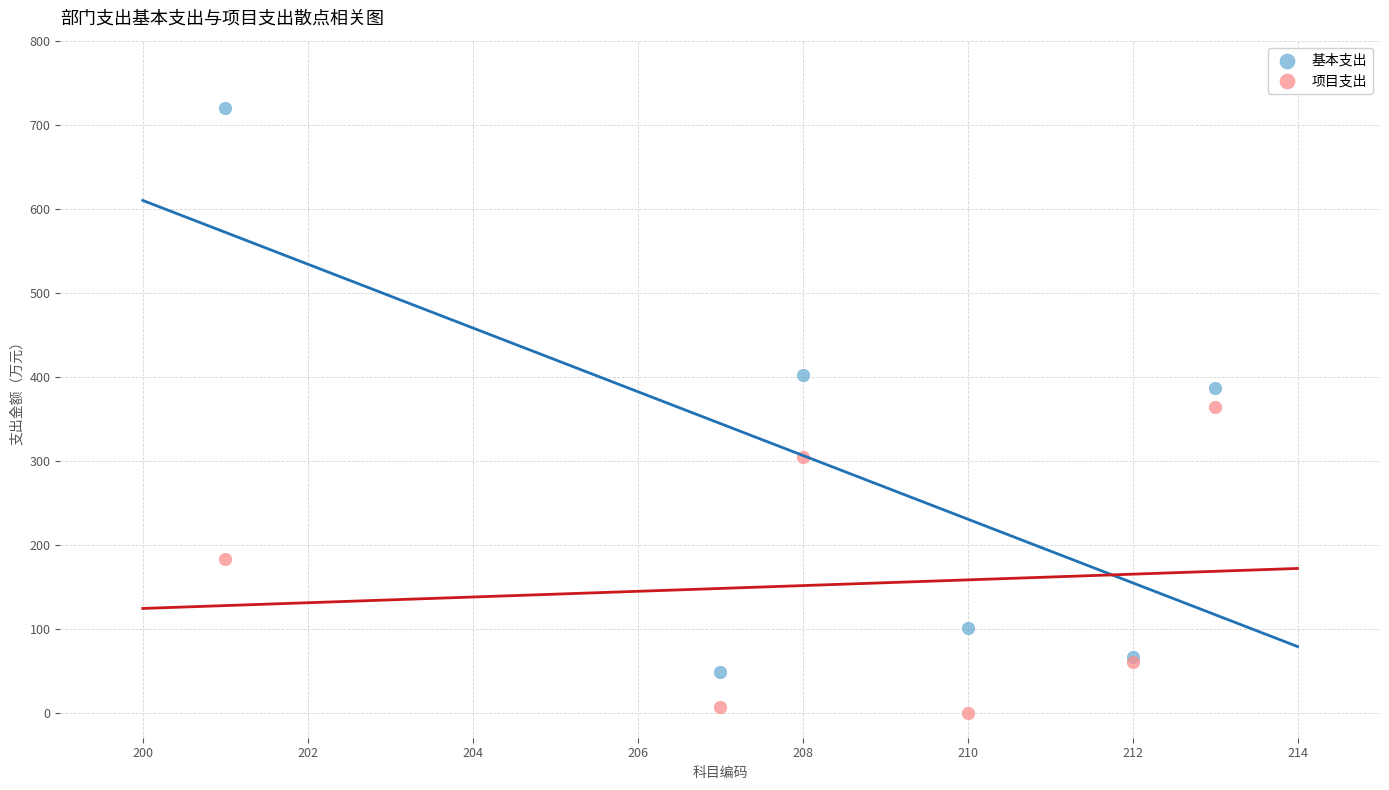

What is the X range (max minus min) for the scatter plot?

12.0